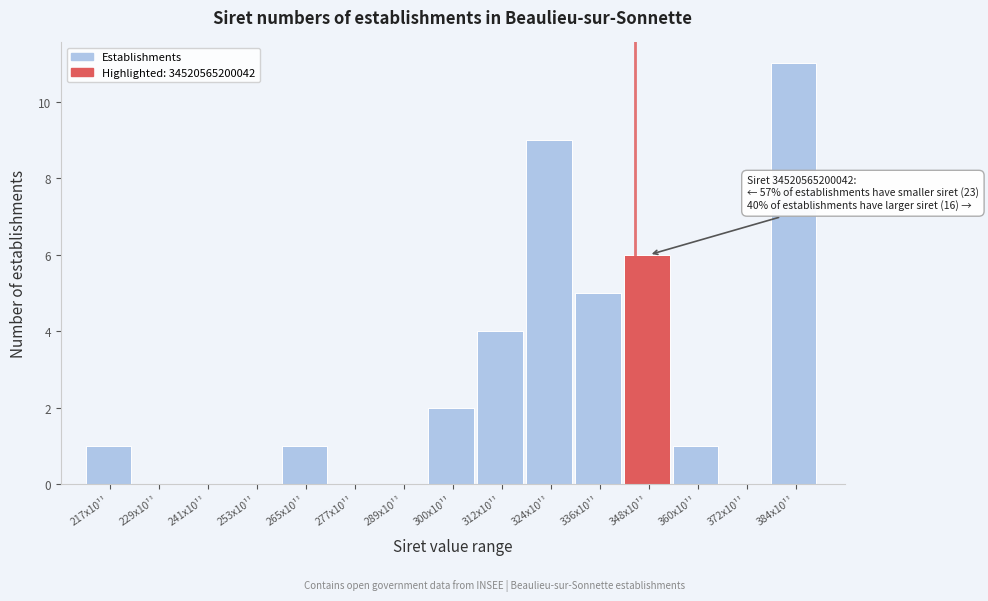

Reading left to right, what are all the values shown in this chart?

217x10¹¹=1	229x10¹¹=0	241x10¹¹=0	253x10¹¹=0	265x10¹¹=1	277x10¹¹=0	289x10¹¹=0	300x10¹¹=2	312x10¹¹=4	324x10¹¹=9	336x10¹¹=5	348x10¹¹=6	360x10¹¹=1	372x10¹¹=0	384x10¹¹=11